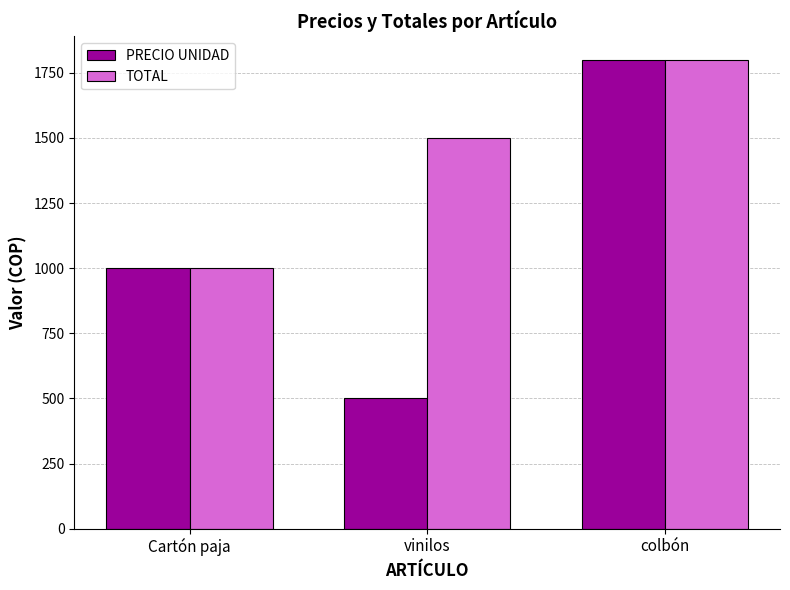

Rank the series by their average value, from lowest to highest.

PRECIO UNIDAD, TOTAL